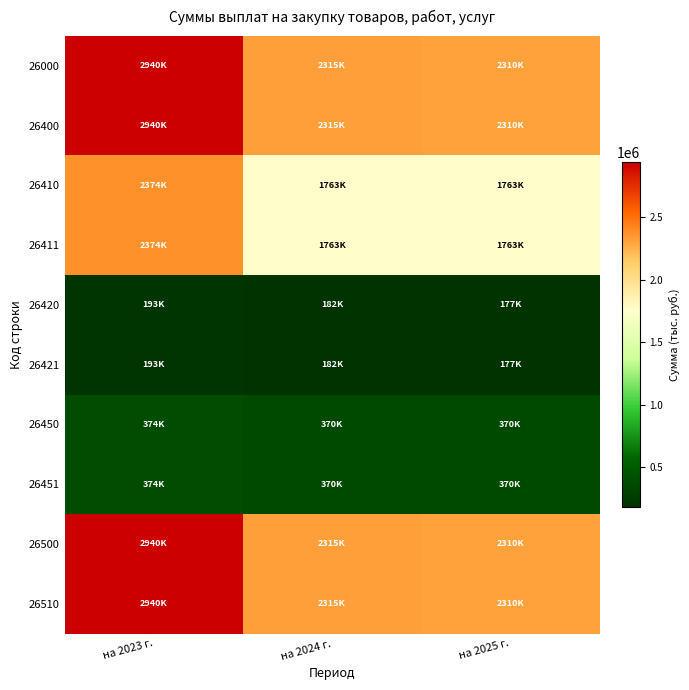

Between на 2024 г. and на 2025 г., which is larger?

на 2024 г.